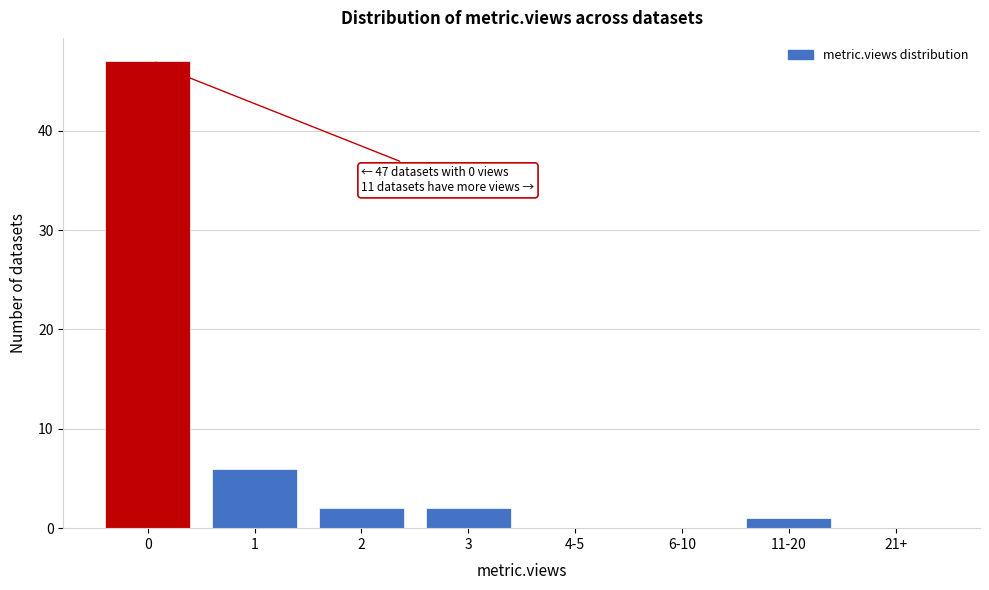

Reading right to left, what are all the values shown in this chart?

21+=0	11-20=1	6-10=0	4-5=0	3=2	2=2	1=6	0=47